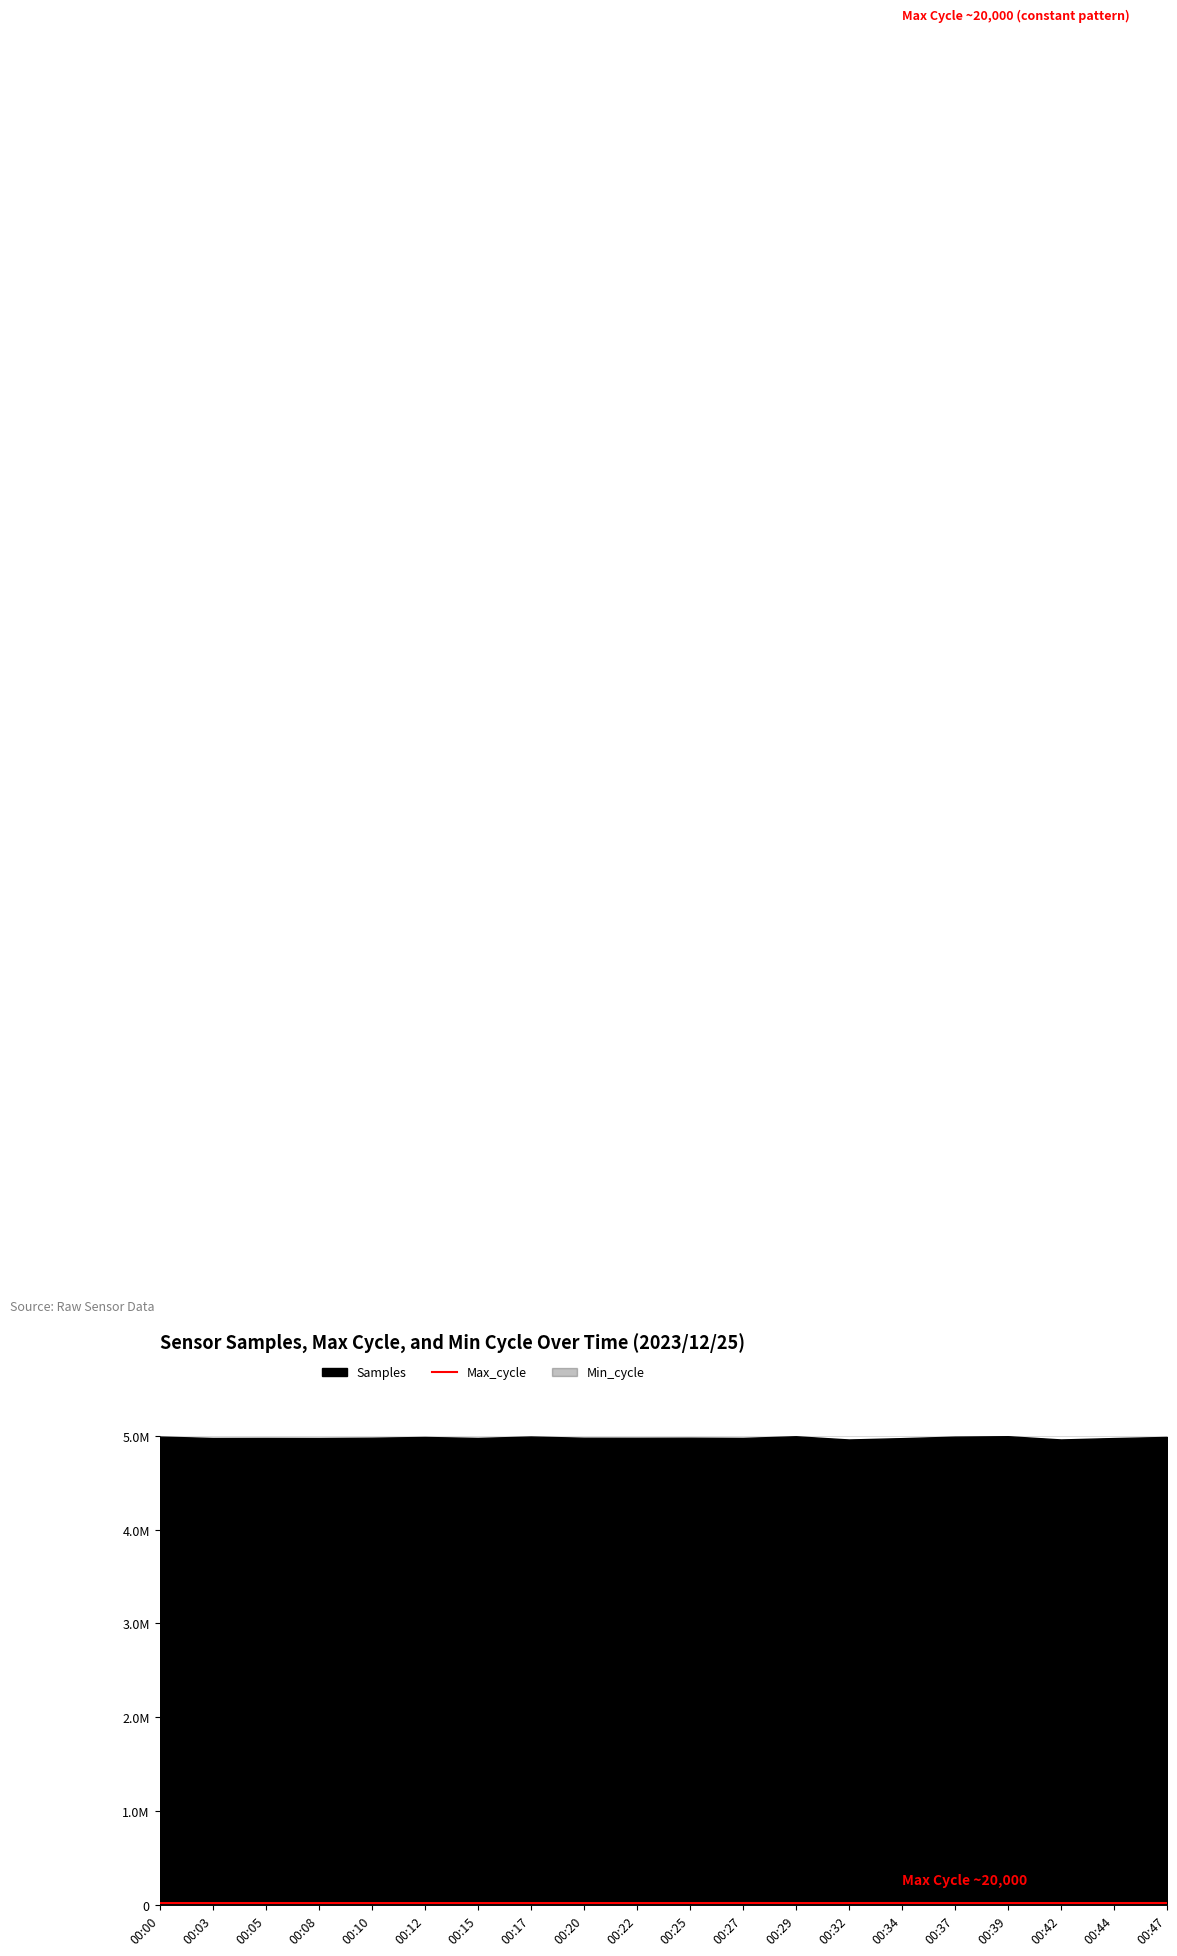

Which has a higher value, 00:29 or 00:20?

00:20